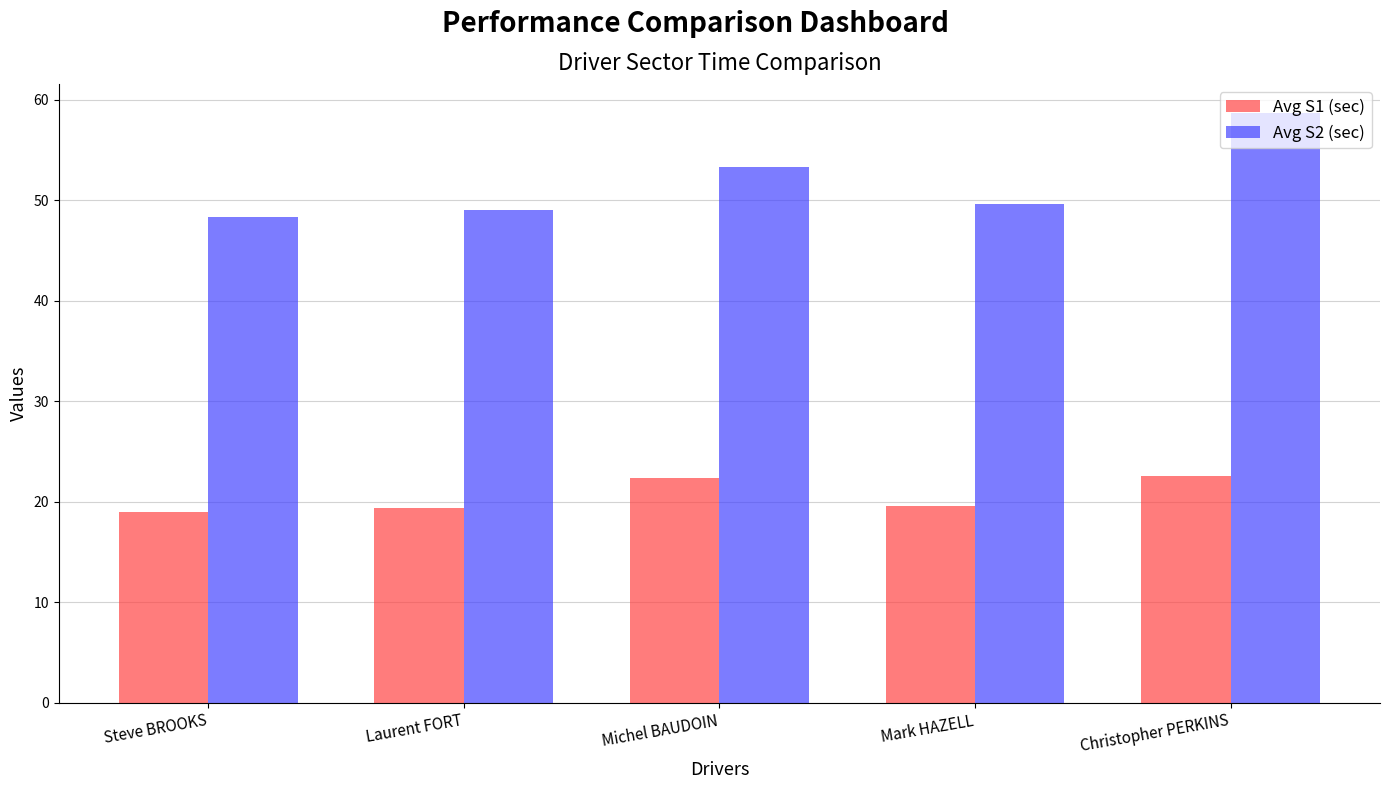

What position from the left is Laurent FORT?

2